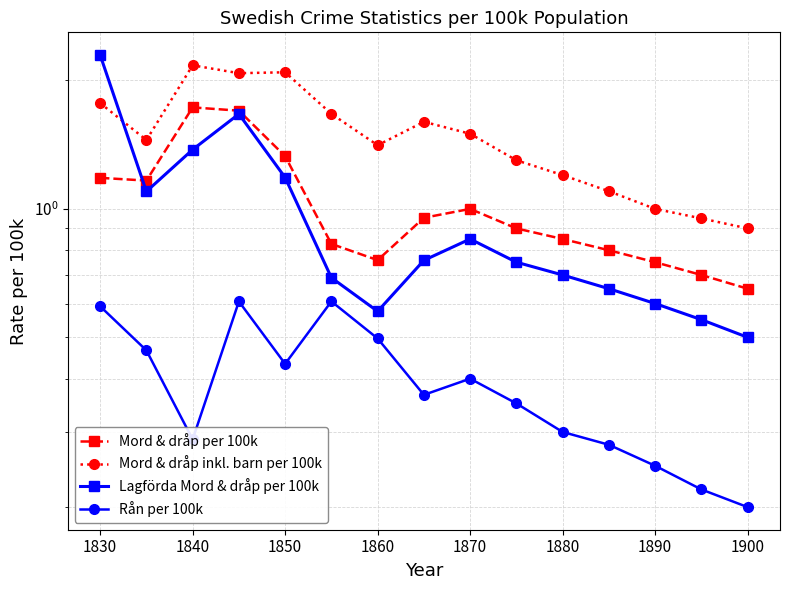

What are all the series names shown in the legend?

Mord & dråp per 100k, Mord & dråp inkl. barn per 100k, Lagförda Mord & dråp per 100k, Rån per 100k